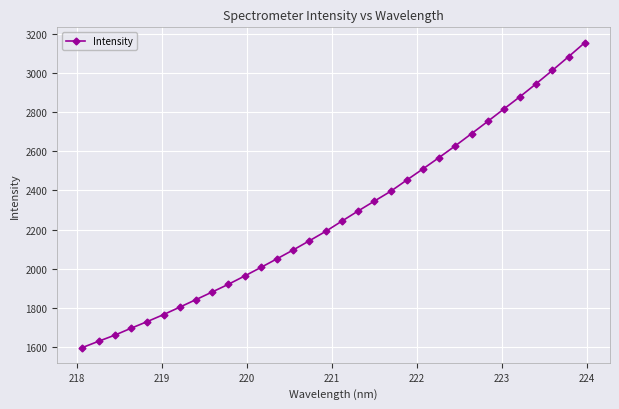

What is the average value?

2273.6